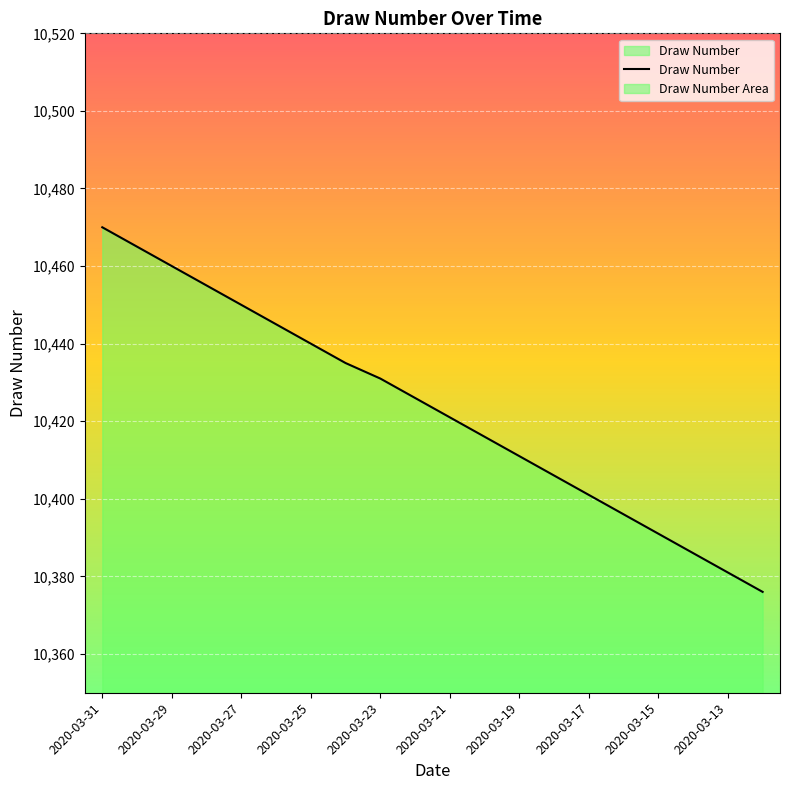

What is the maximum value shown in the chart?

10470